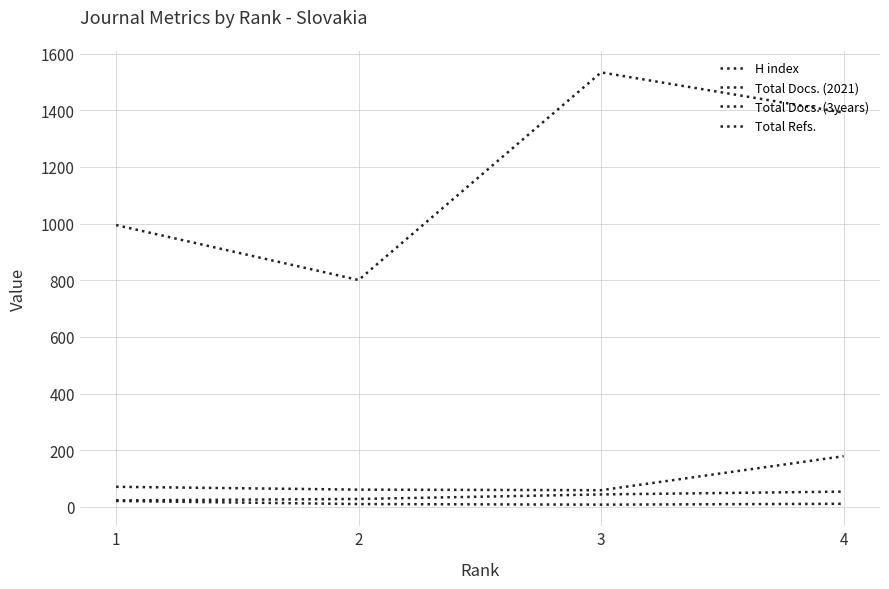

True or false: H index and Total Docs. (2021) cross at least once.

False